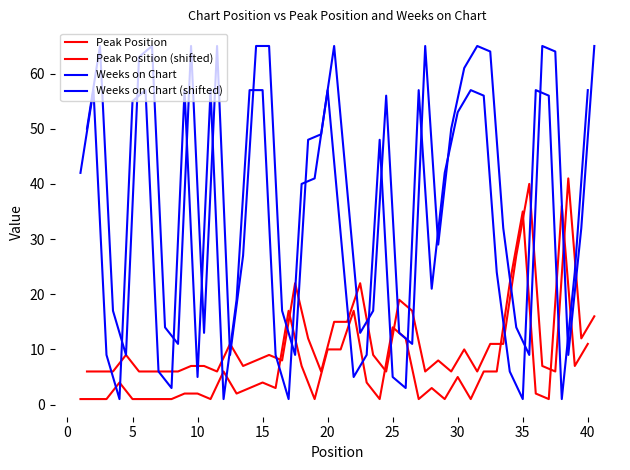

Is this an area chart (filled region under the line)?

No